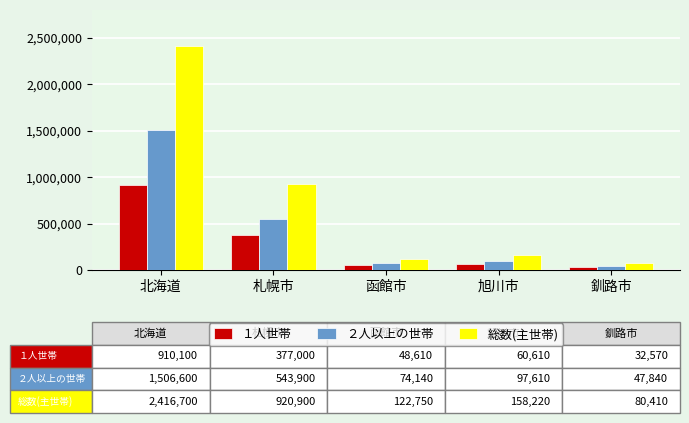

What is the label of the 3rd bar from the right?

函館市